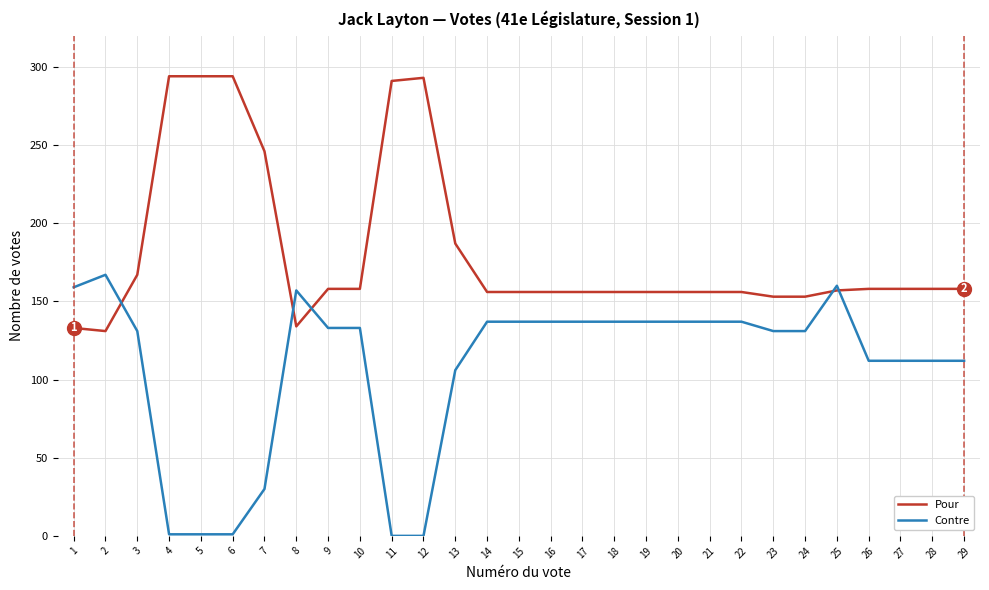

At which label is Pour closest to 212?

13